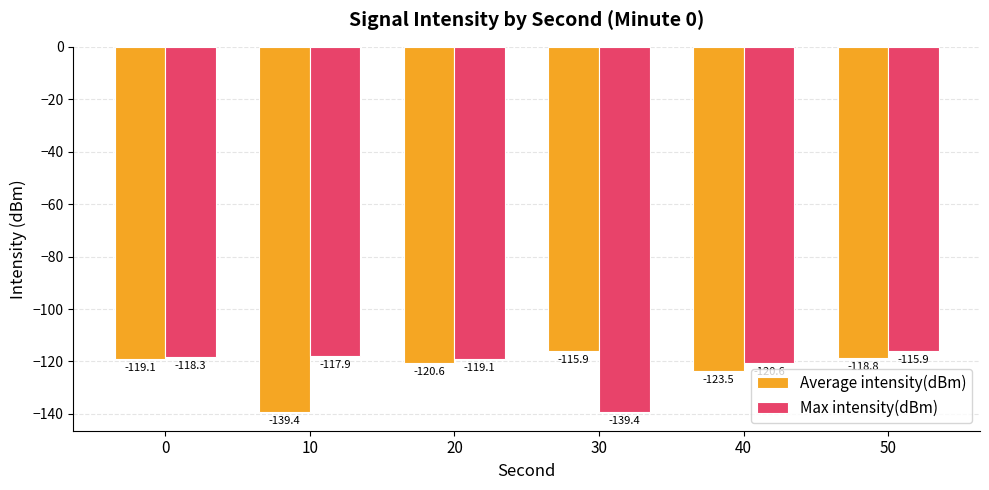

List the series in order of their overall mean, lowest first.

Average intensity(dBm), Max intensity(dBm)